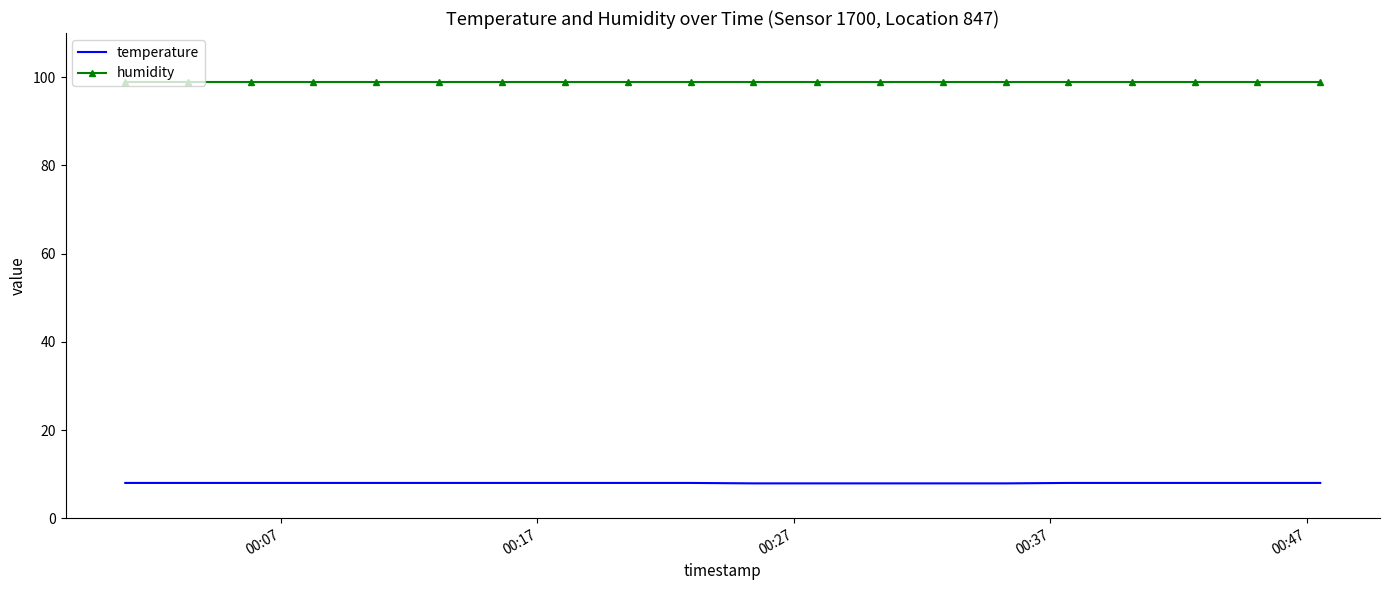

True or false: humidity and temperature intersect in this chart.

False